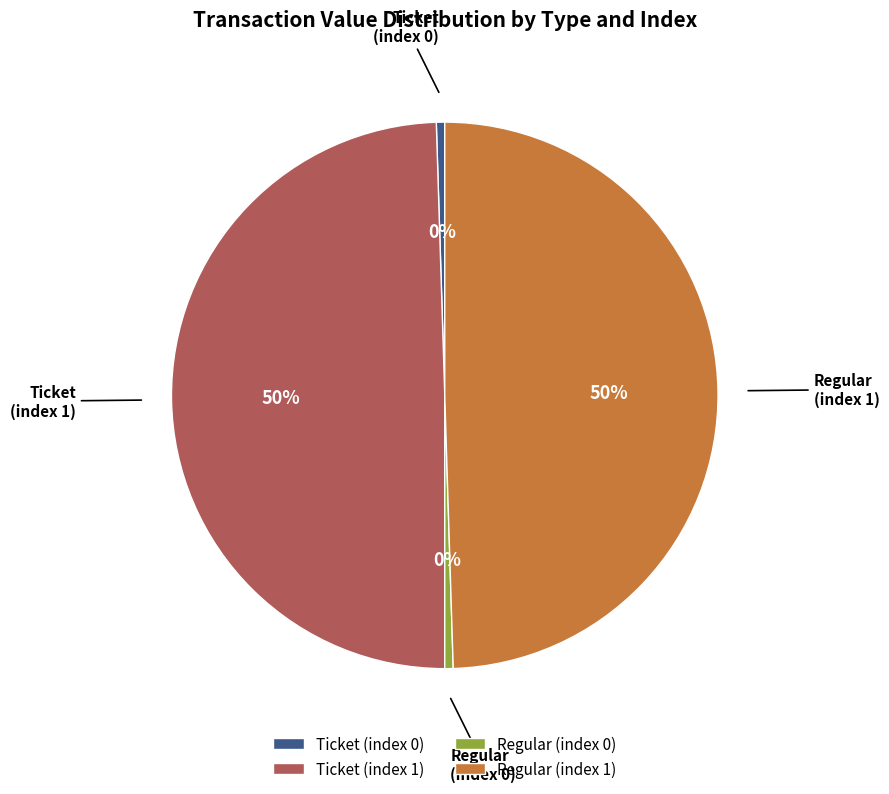

To the nearest percent, what is the average slice percentage?

25%